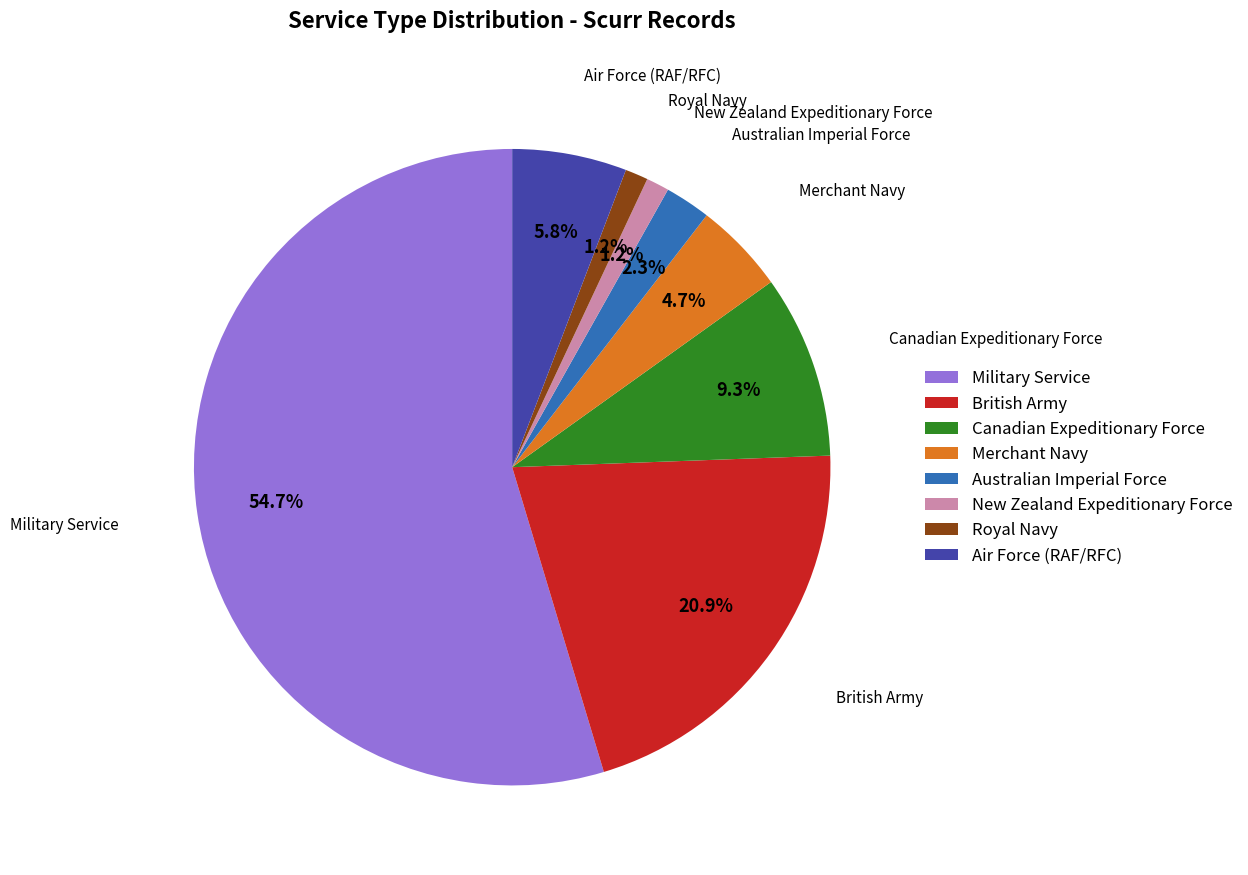

How many segments does this pie chart have?

8